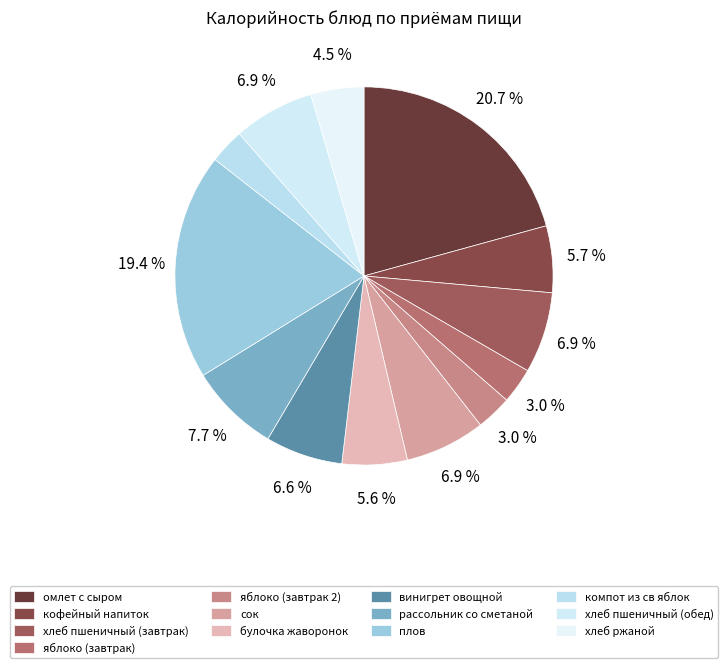

What percentage is the яблоко (завтрак 2) slice, to the nearest percent?

3%